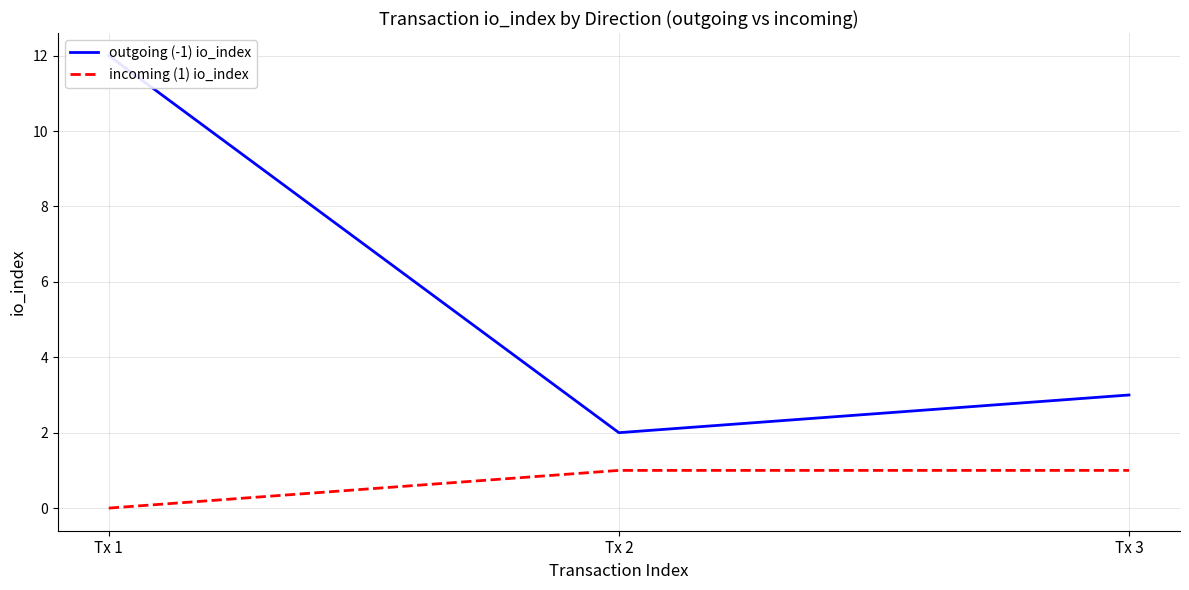

Count the incoming (1) io_index values in the range 0 to 1.

3